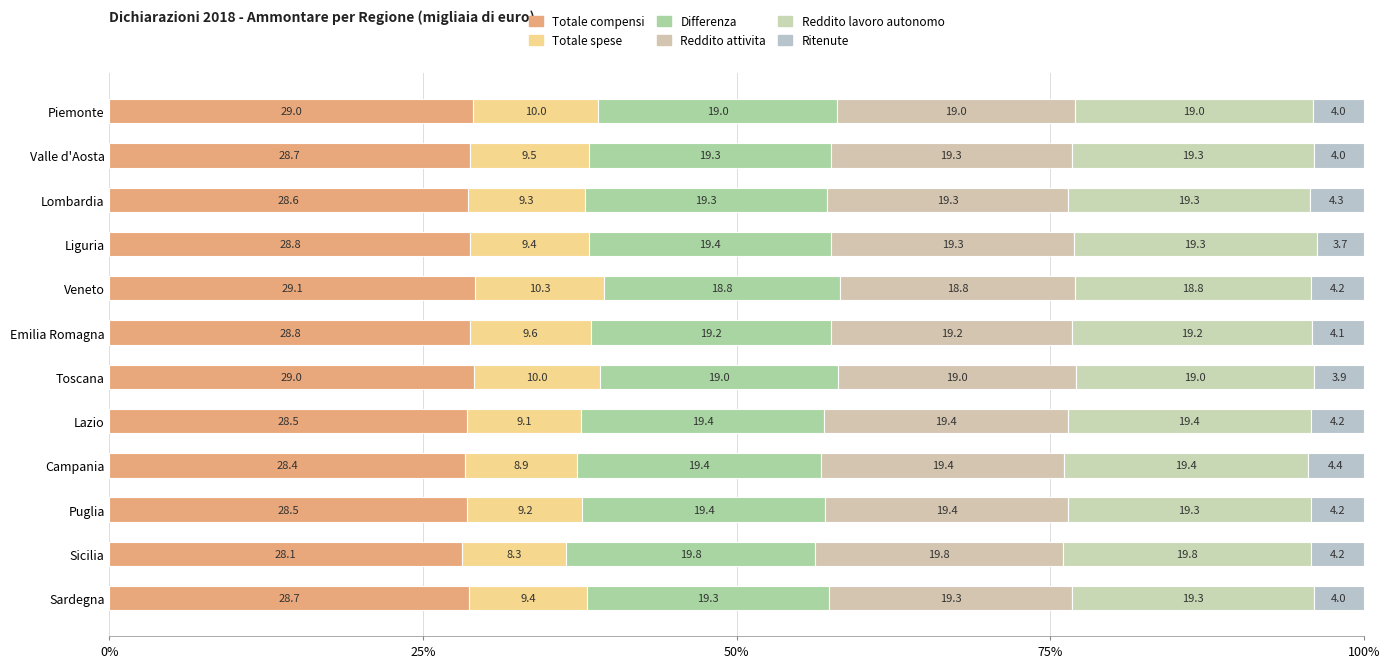

List the series in order of their peak value, lowest first.

Ritenute, Totale spese, Reddito lavoro autonomo, Differenza, Reddito attivita, Totale compensi